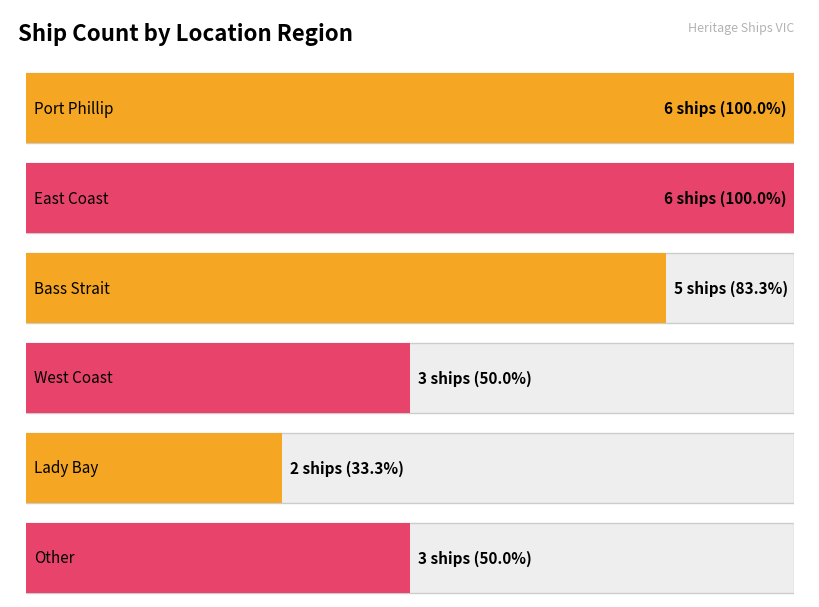

What is the label of the 5th bar from the right?

East Coast